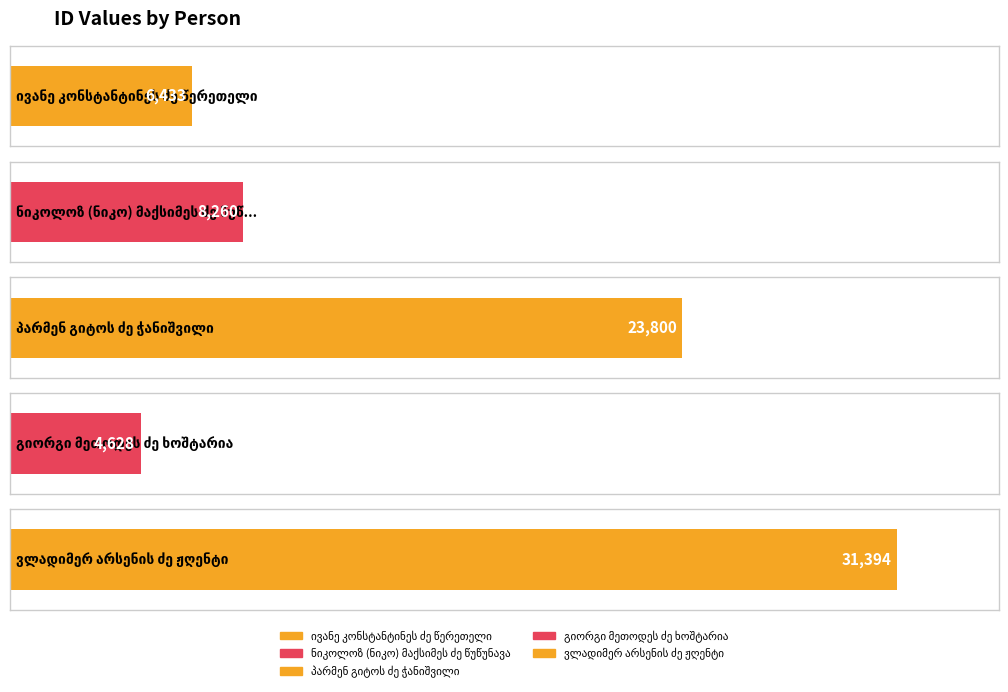

Reading left to right, list all the values displayed in this chart.

6433	8260	23800	4628	31394